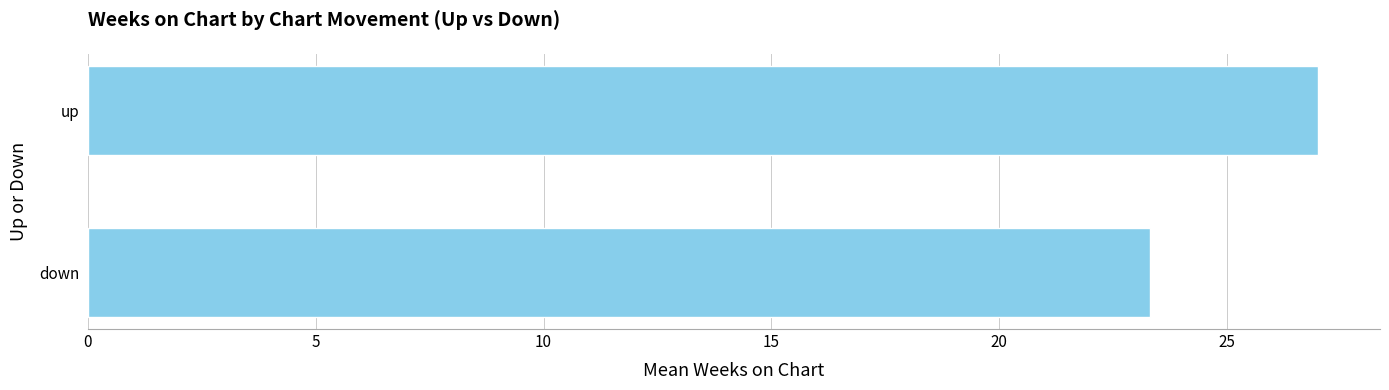

Which category has the highest value across all series?

up